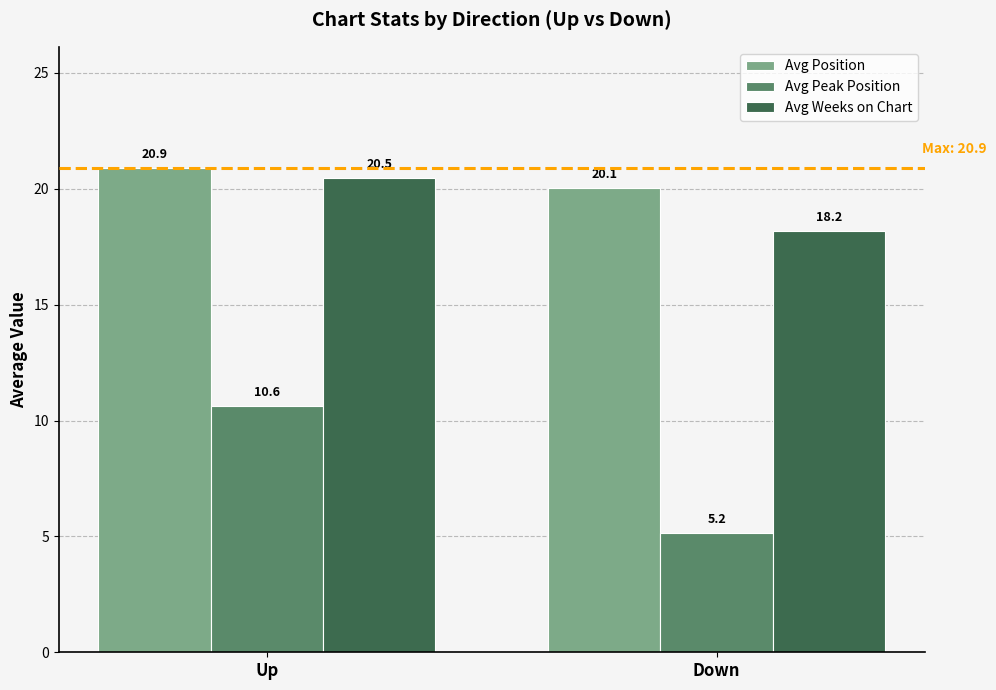

The Avg Position series shows 13.7 at Up. True or false?

False